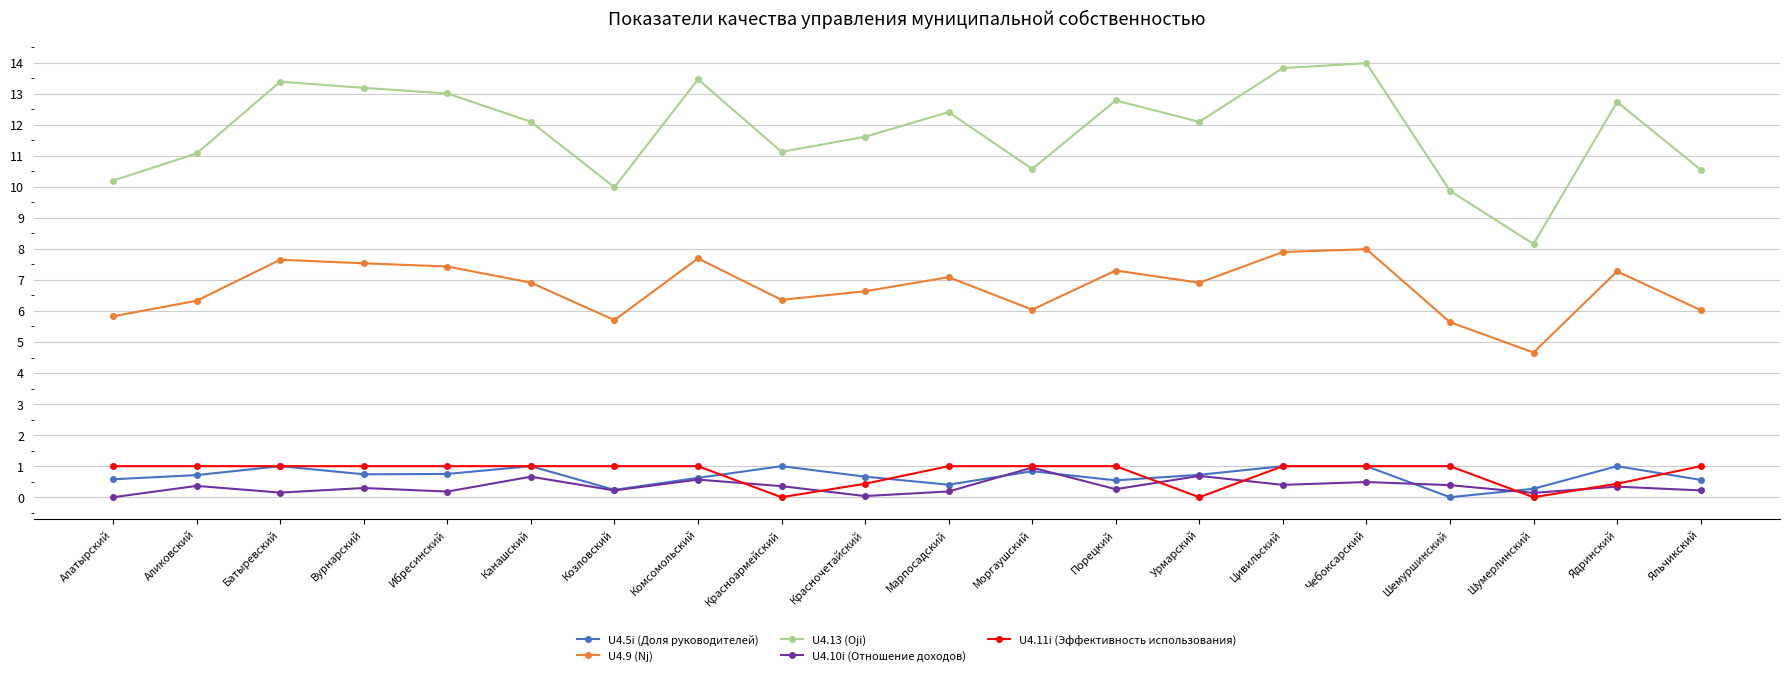

What is the value of the U4.5i (Доля руководителей) point at the 12th from the left?

0.8